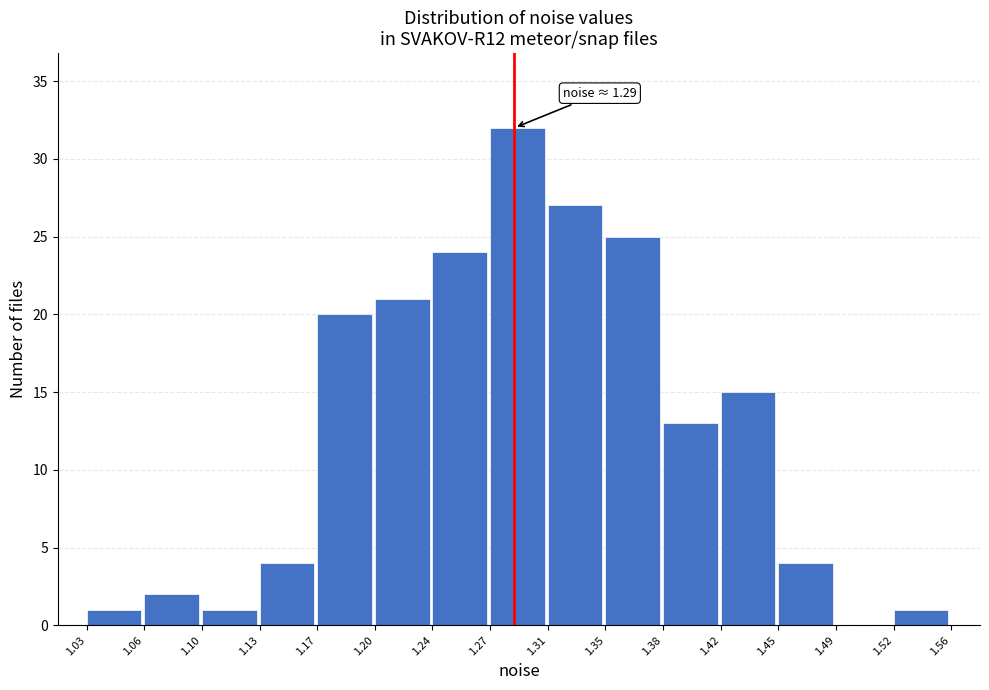

Over which range of the x-axis is the bar tallest?

1.27 to 1.31